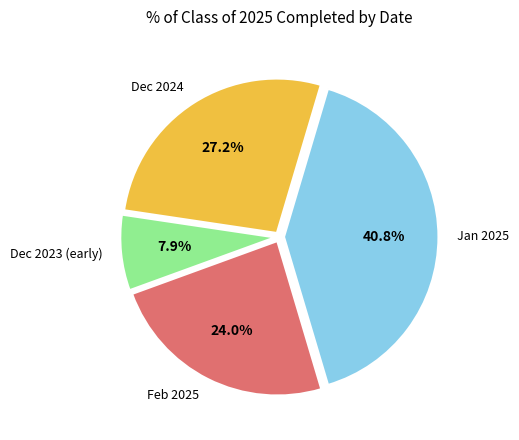

Is there any slice that represents more than half of the pie?

No